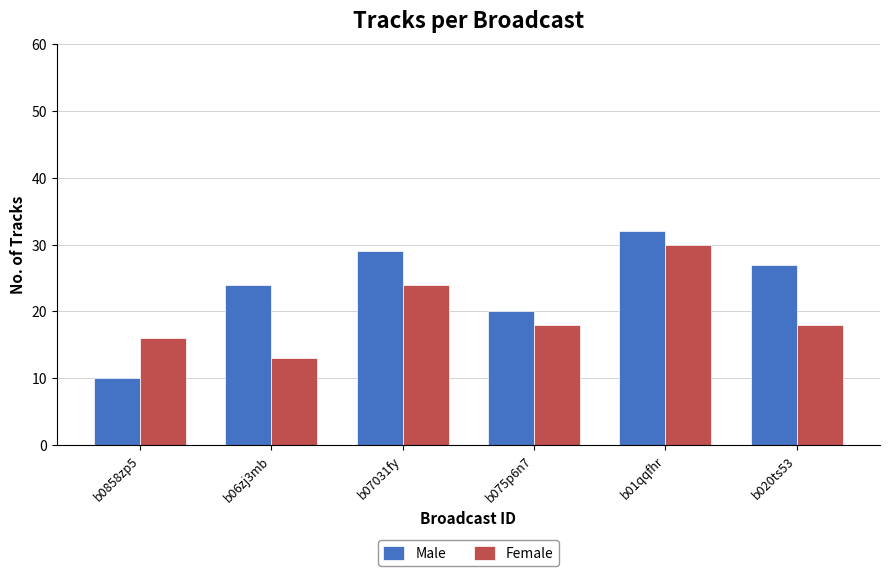

List the series in order of their peak value, highest first.

Male, Female